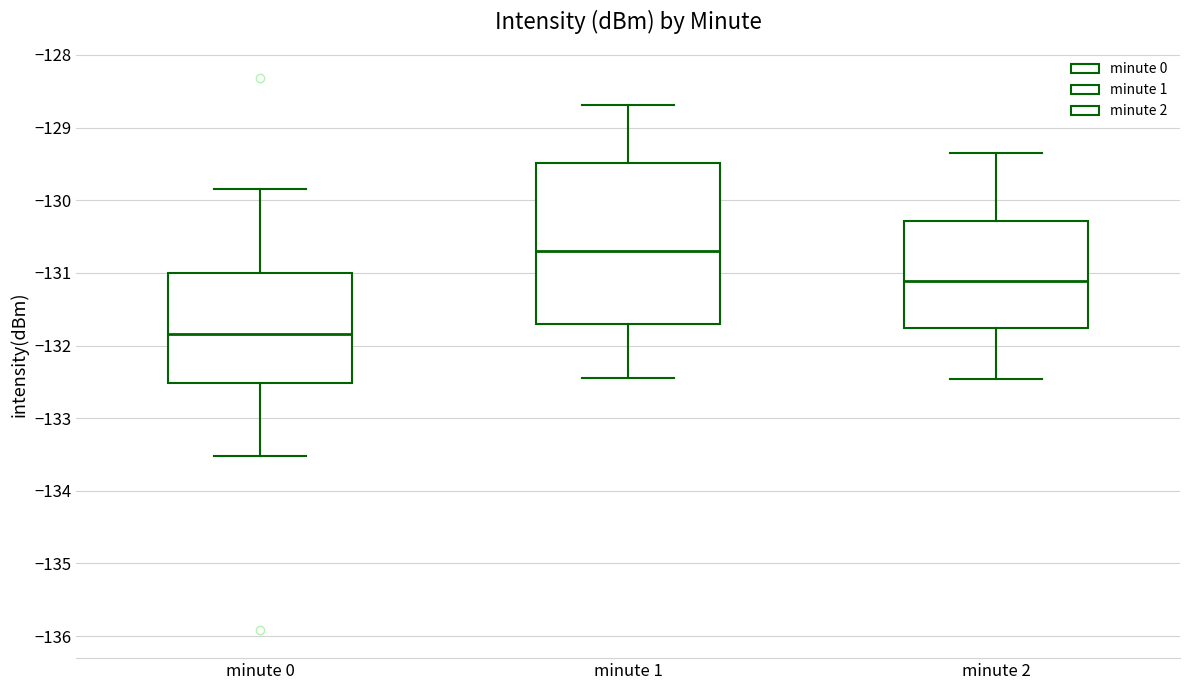

Which box has the highest median line?

minute 1